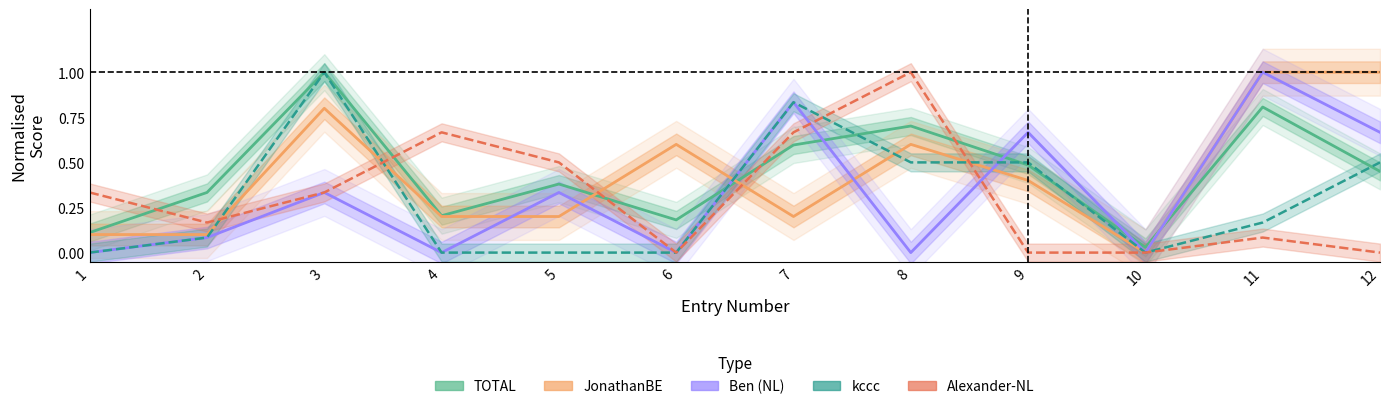

Which category has the lowest value in the JonathanBE series?

10